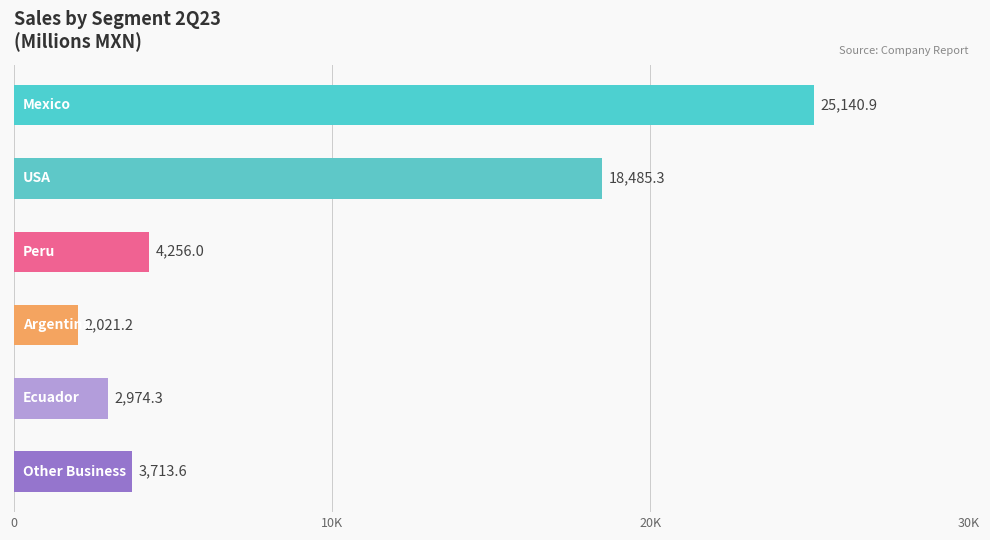

Are the bars horizontal?

Yes